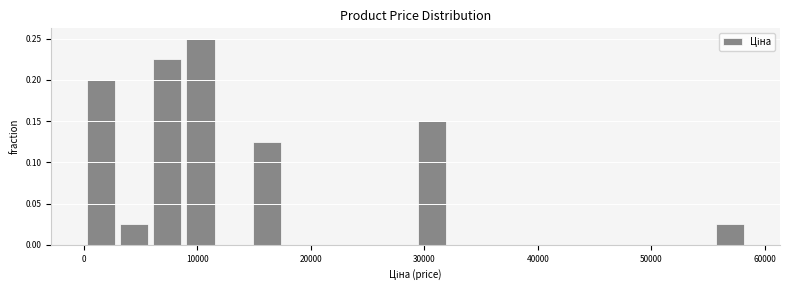

Read against the x-axis, roughly where is the centre of the tallest bar?

10000